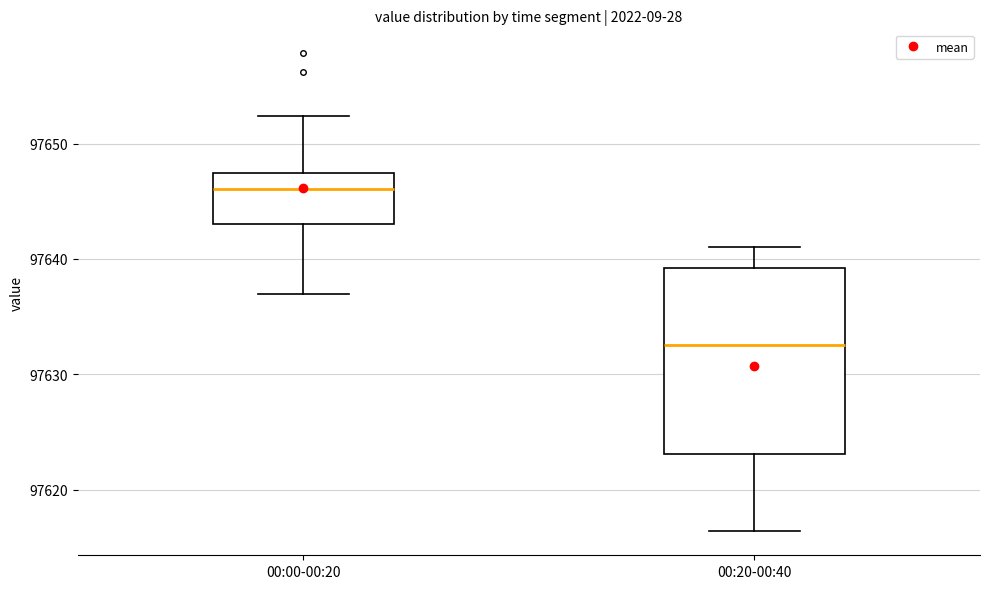

Which box's median line is the lowest?

00:20-00:40